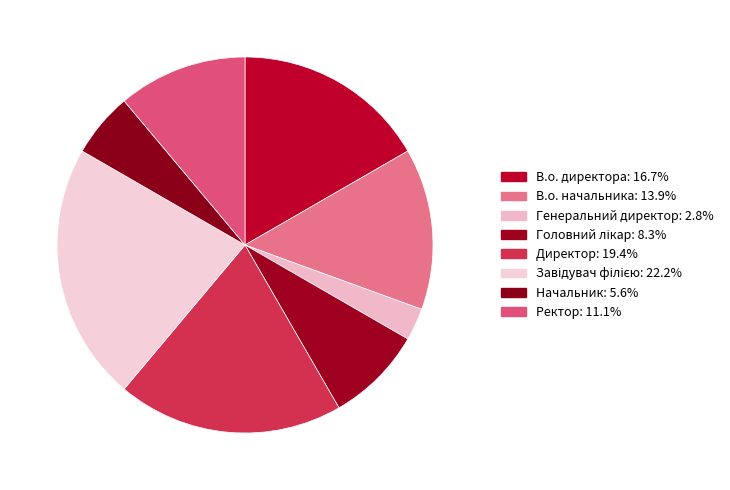

Which category has the smallest portion of the pie?

Генеральний директор